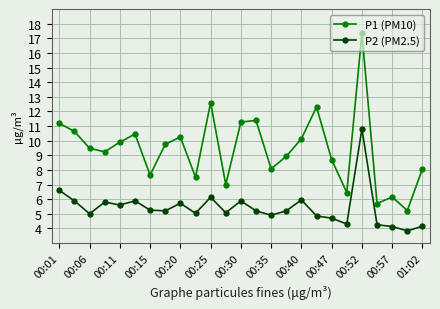

What is the greatest value displayed?

17.3